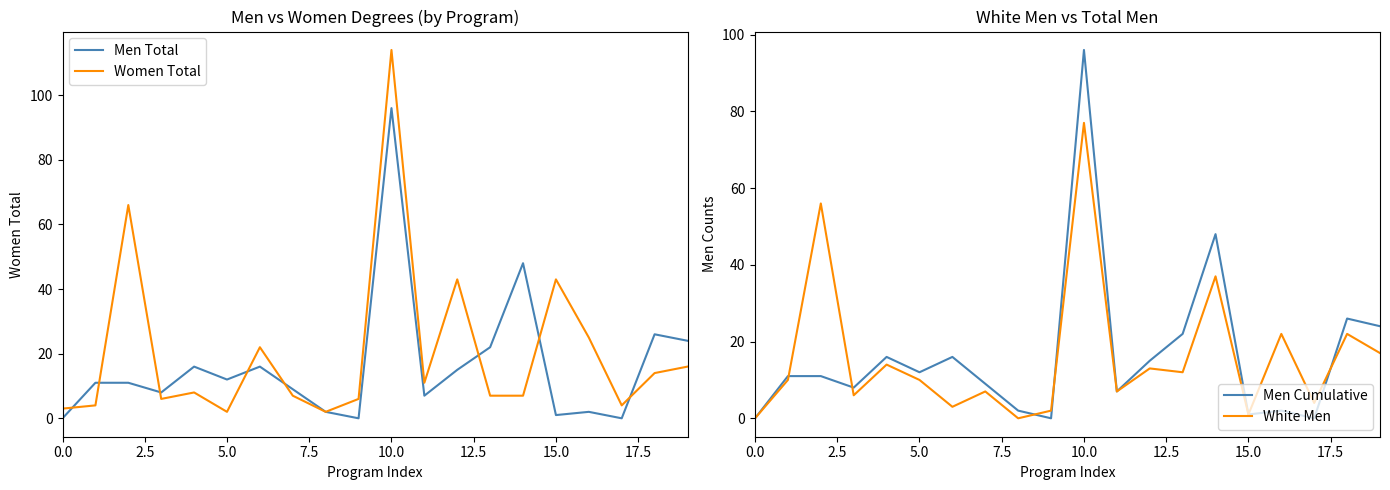

Does the chart display data point markers on the line(s)?

No